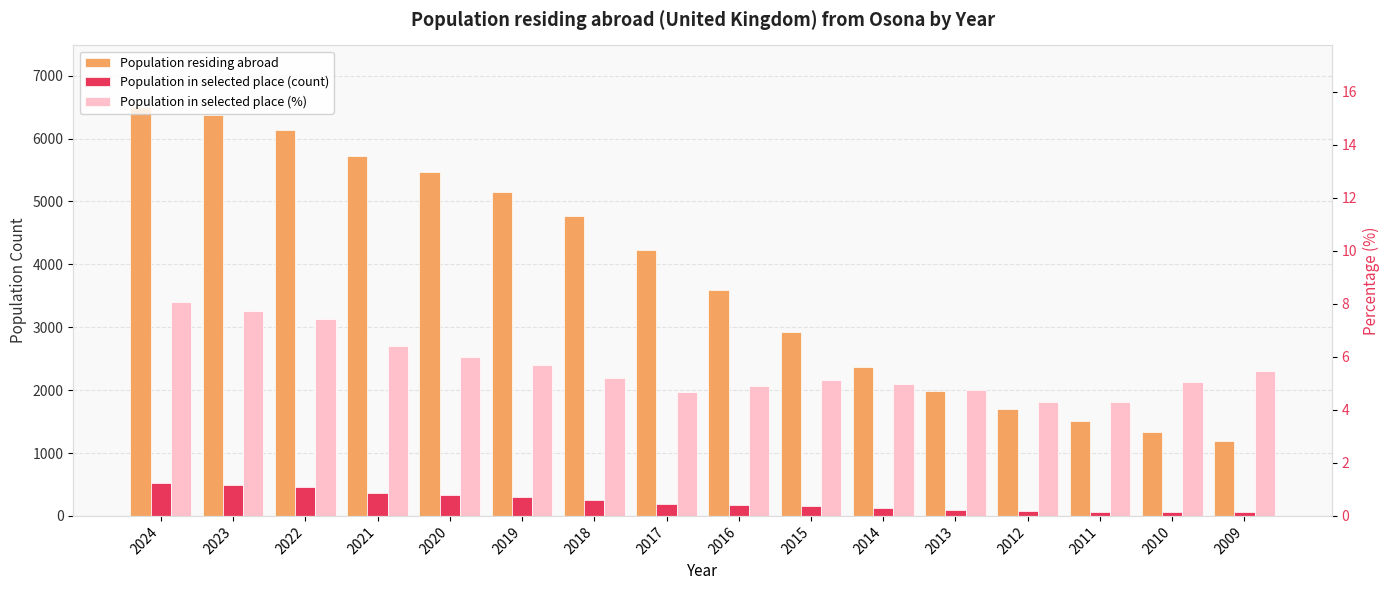

Which series has the widest spread of values?

Population residing abroad